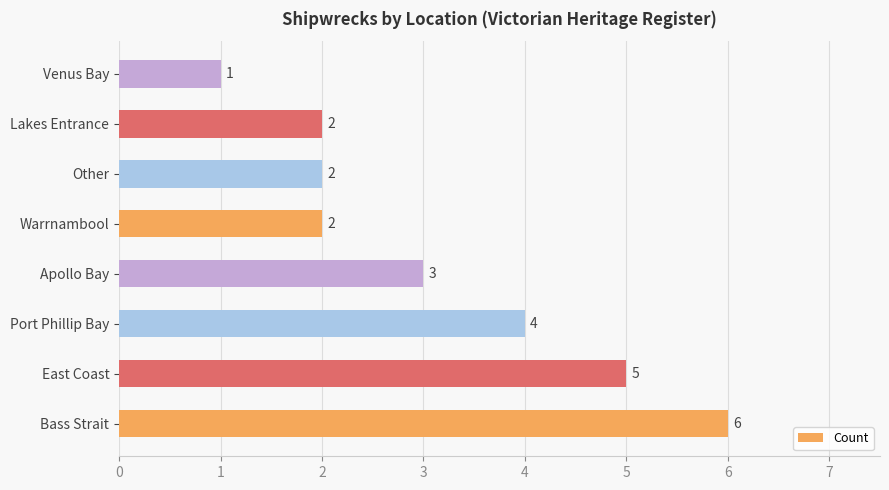

Which category has the highest value across all series?

Bass Strait